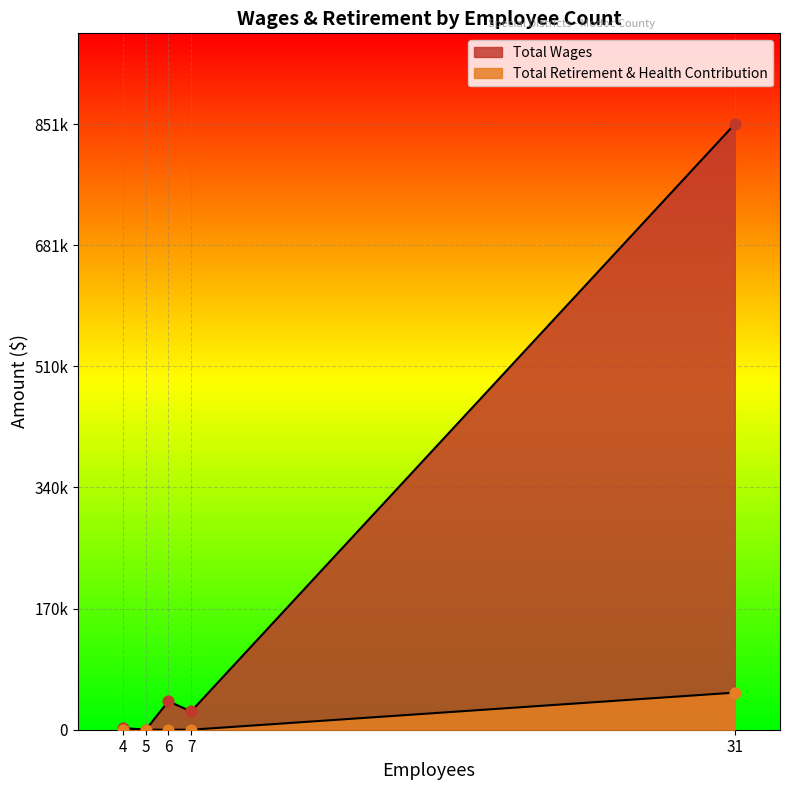

At which category is the sum across all series the highest?

31